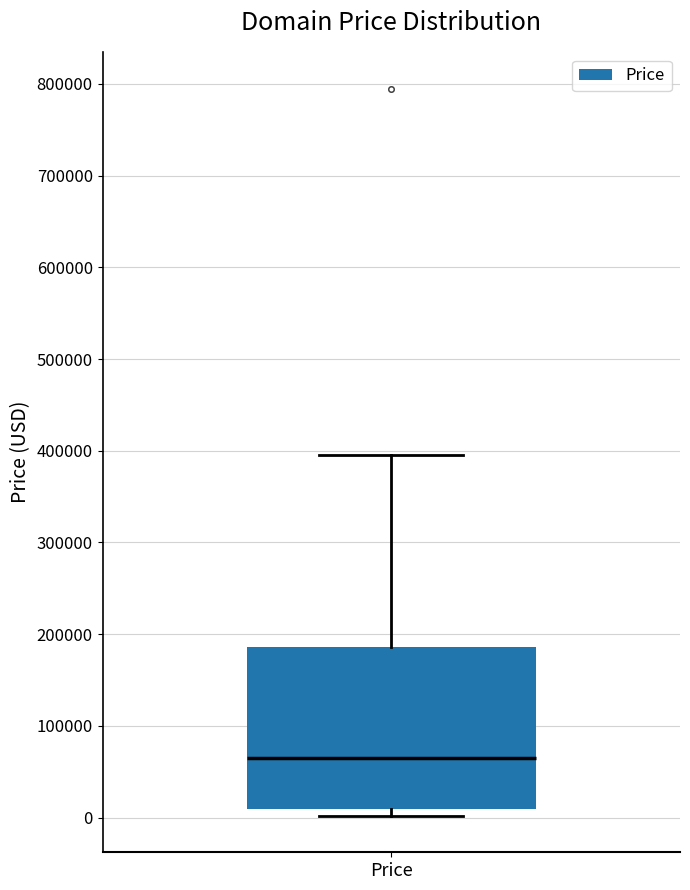

Where is the upper edge of the box for Price on the y-axis? The values are not printed on the chart, so give them approximately, as read against the axis.

190000